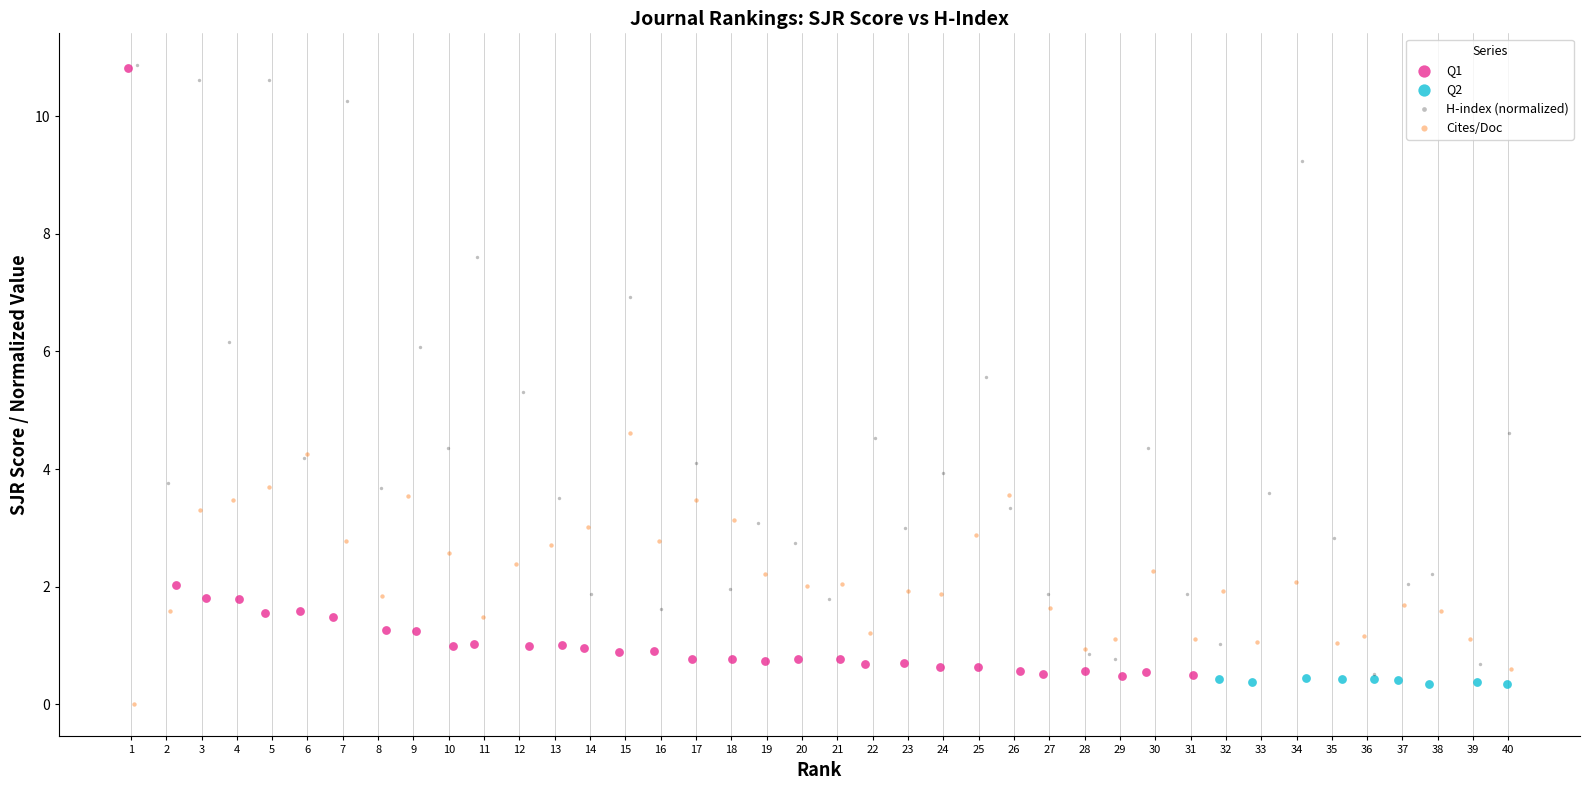

What are all the series names shown in the legend?

Q1, Q2, H-index (normalized), Cites/Doc